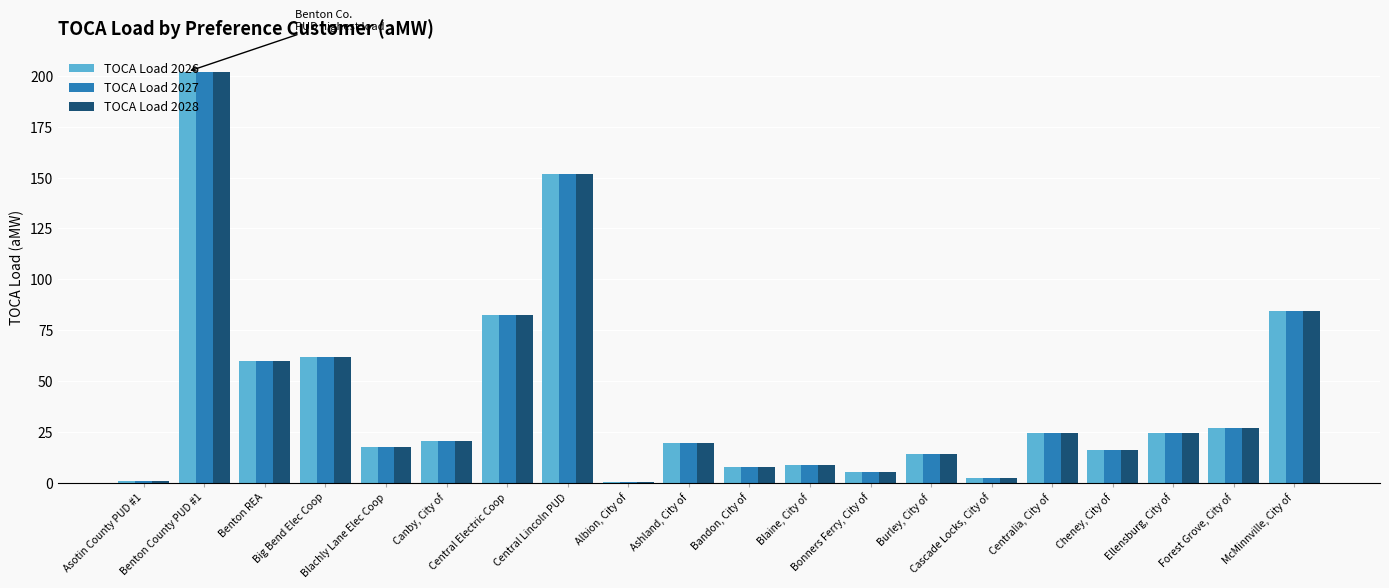

Is the value of TOCA Load 2026 at Bonners Ferry, City of greater than the value of TOCA Load 2028 at Central Lincoln PUD?

No